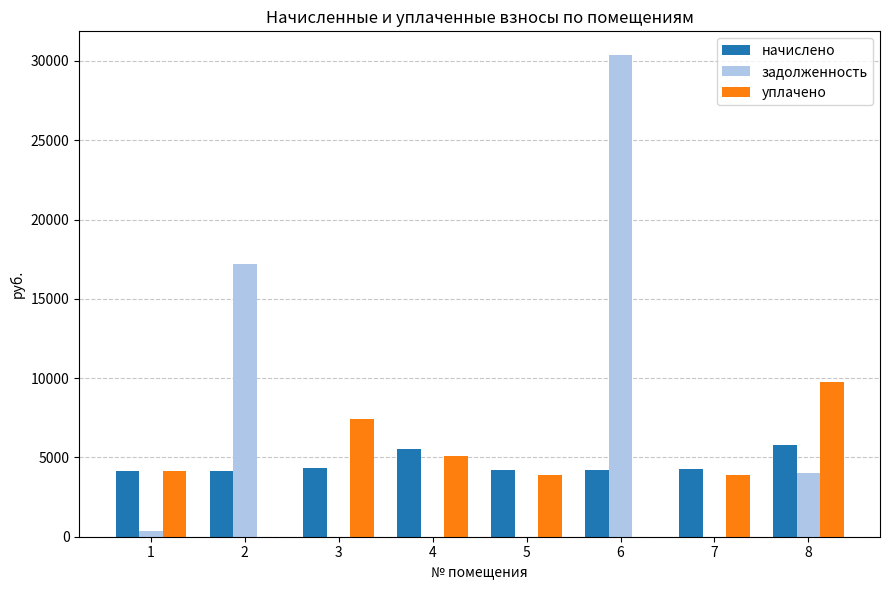

Is it true that задолженность equals 6596.8 at 2?

False